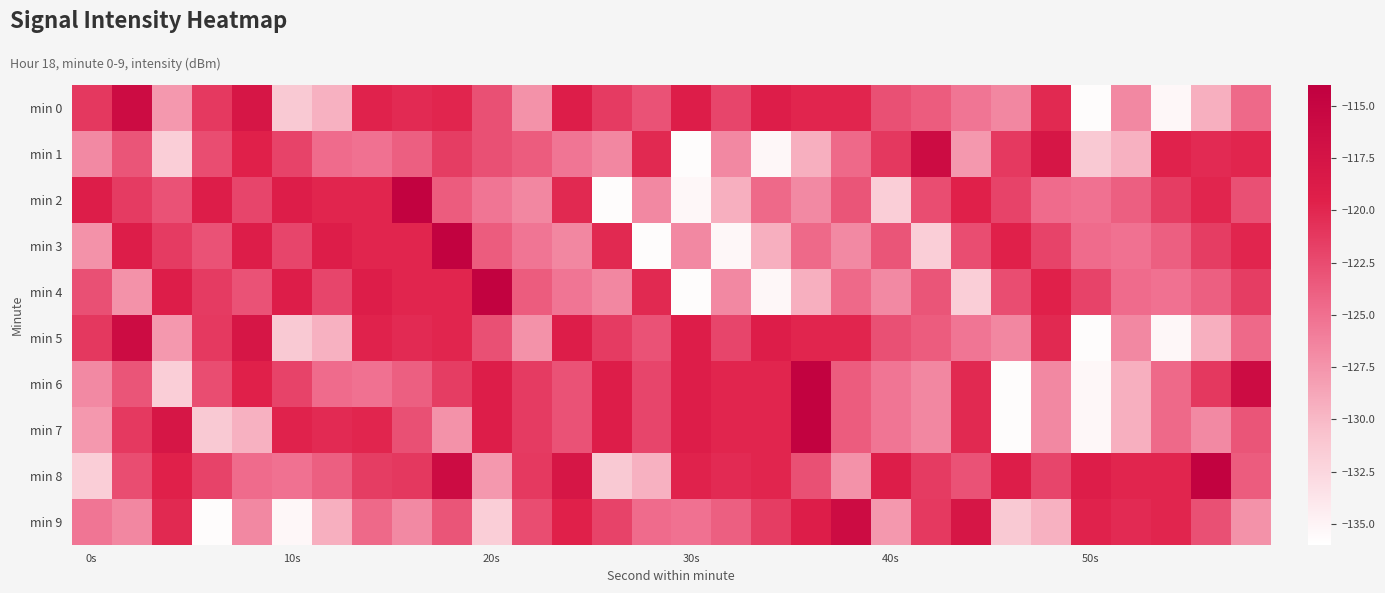

Rank the series by their maximum value, from highest to lowest.

min 2, min 3, min 4, min 6, min 7, min 8, min 0, min 1, min 5, min 9